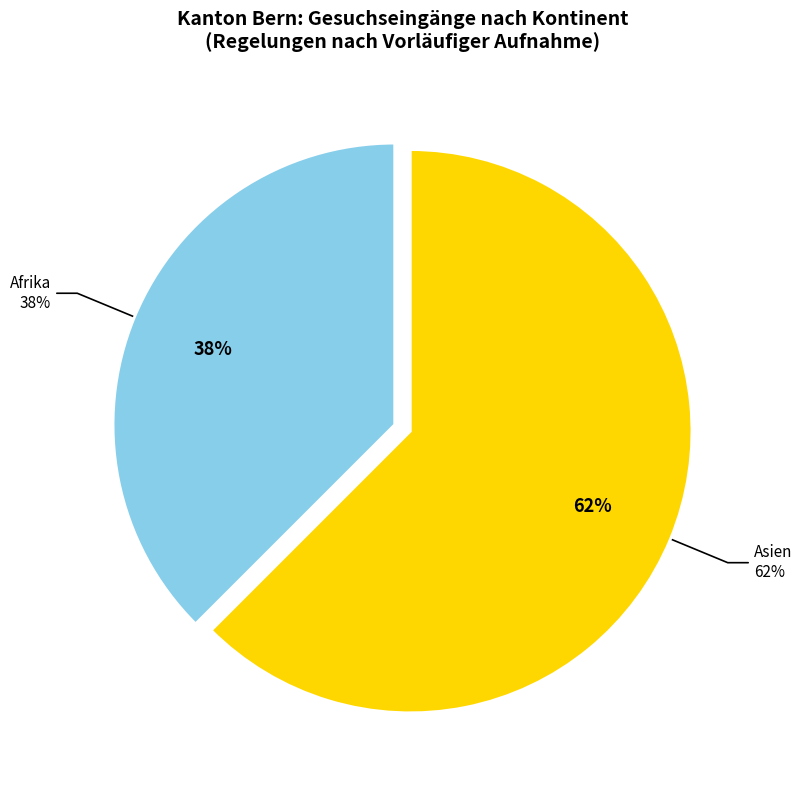

What is the largest slice in the pie chart?

Asien